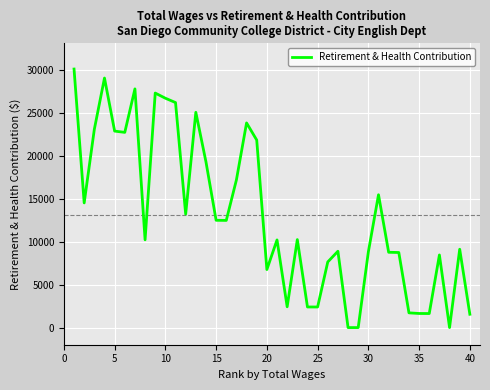

What is the maximum value shown in the chart?

30167